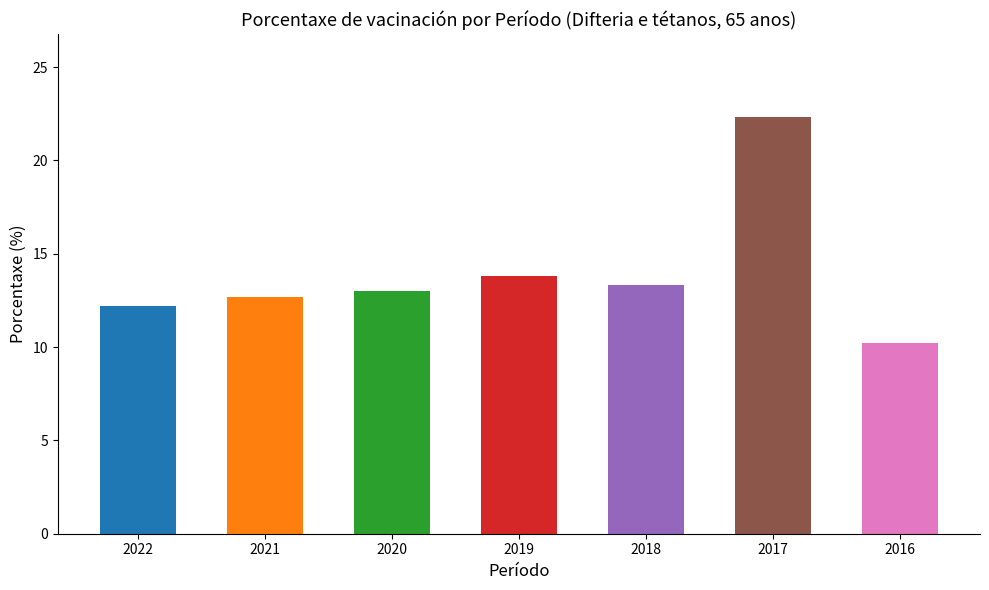

At which label does the data first exceed 13?

2019